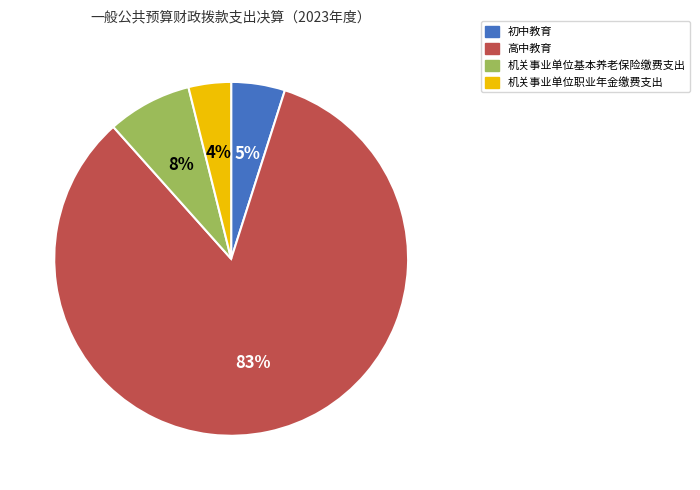

How many slices are in this pie chart?

4